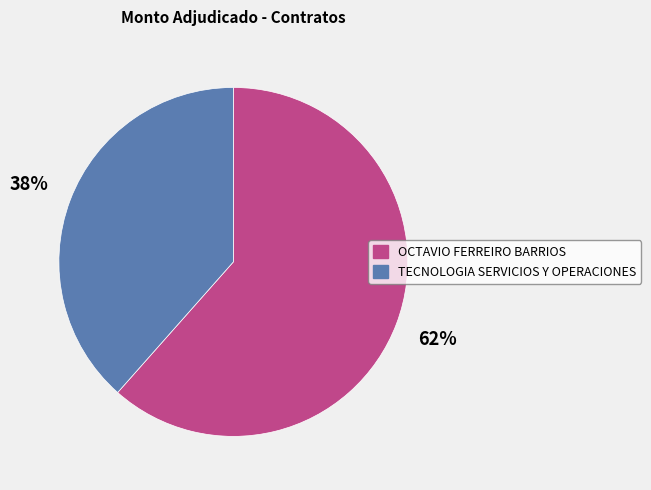

To the nearest percent, what percentage of the pie is OCTAVIO FERREIRO BARRIOS?

62%